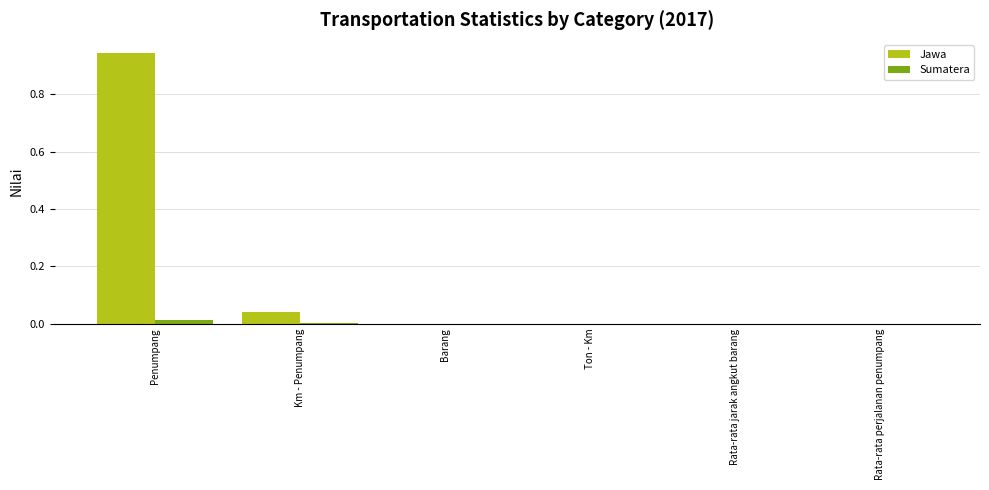

What are all the series names shown in the legend?

Jawa, Sumatera